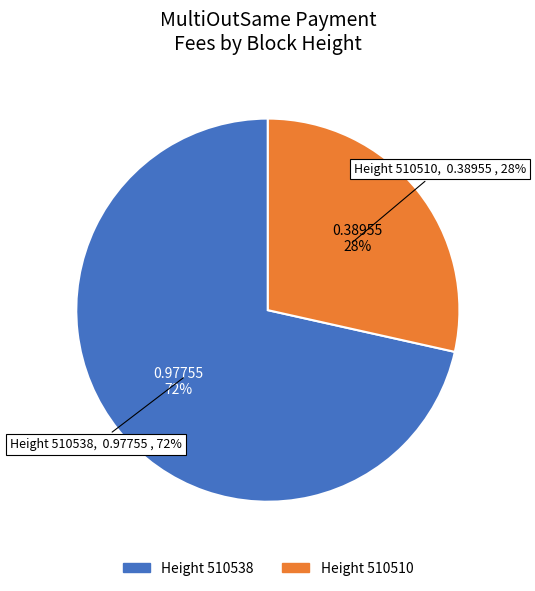

Does 510510 account for over 50% of the chart?

No